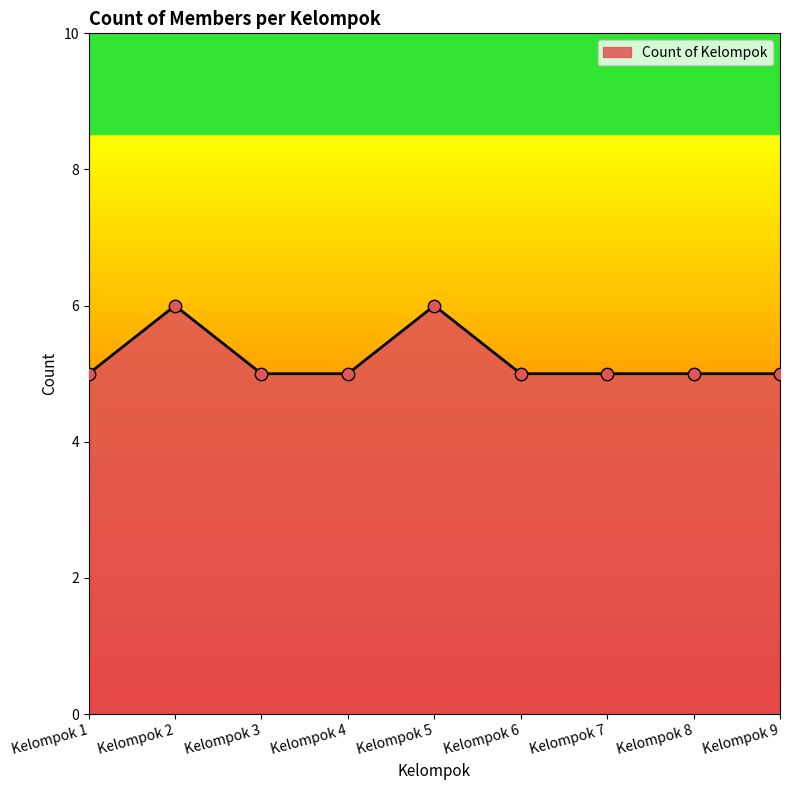

What is the change in value from Kelompok 3 to Kelompok 5?

+1